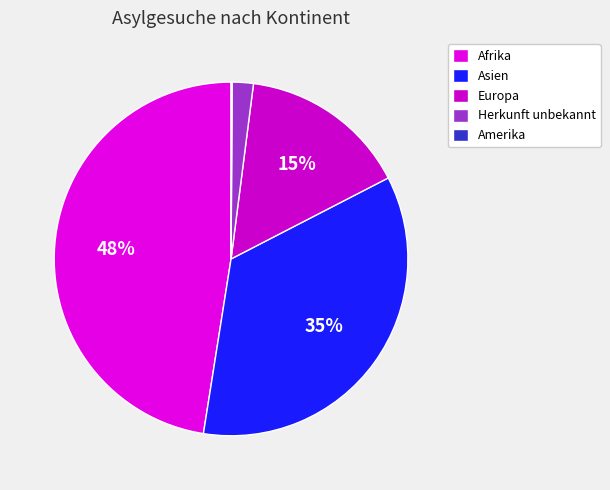

How many segments does this pie chart have?

5